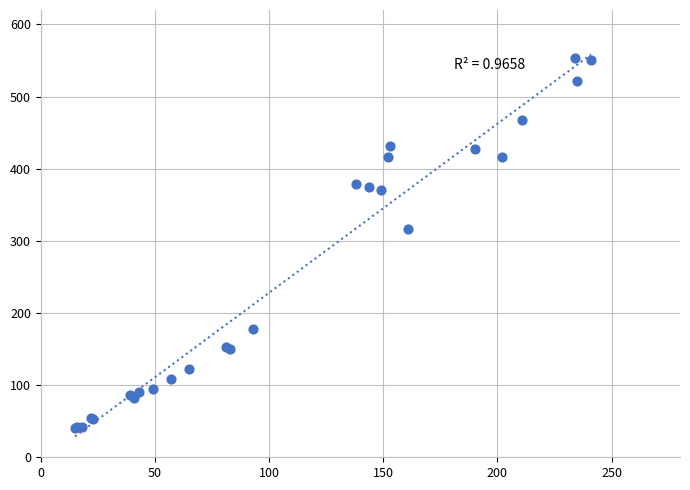

What Y value in the scatter plot is closest to 296?

317